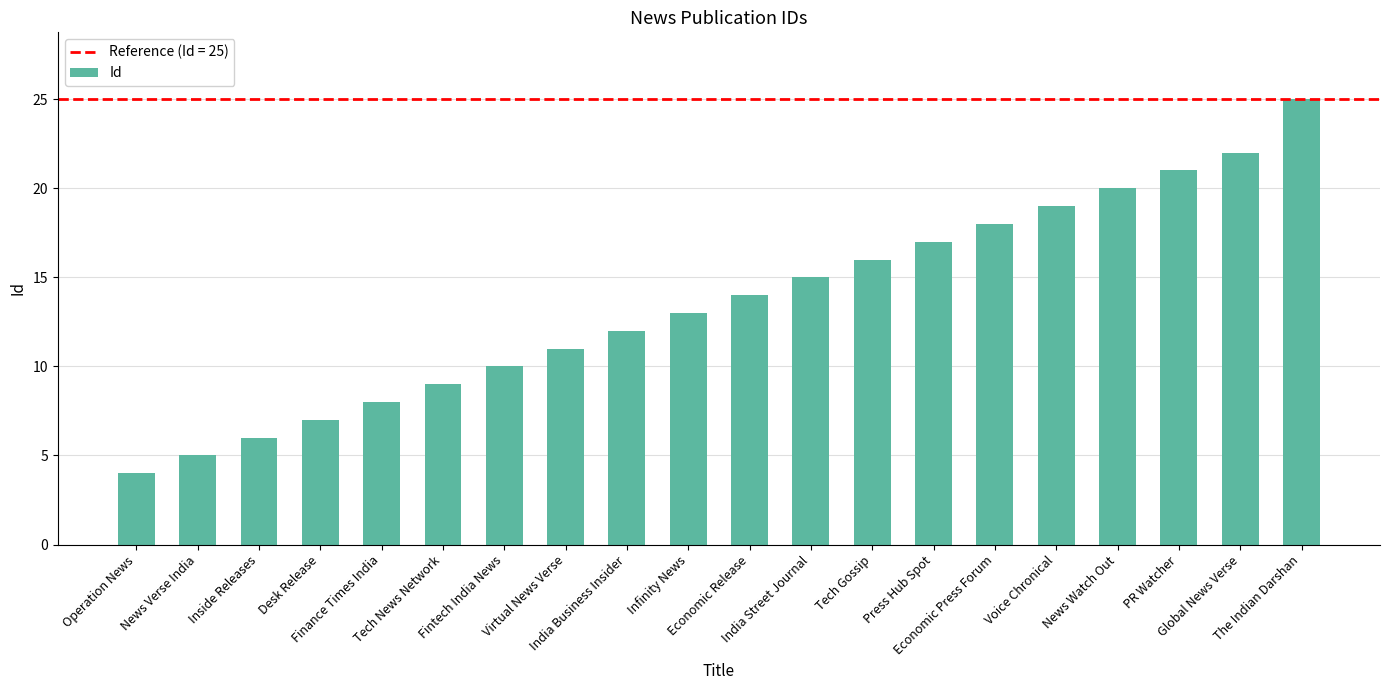

List the labels in order of value, largest first.

The Indian Darshan, Global News Verse, PR Watcher, News Watch Out, Voice Chronical, Economic Press Forum, Press Hub Spot, Tech Gossip, India Street Journal, Economic Release, Infinity News, India Business Insider, Virtual News Verse, Fintech India News, Tech News Network, Finance Times India, Desk Release, Inside Releases, News Verse India, Operation News